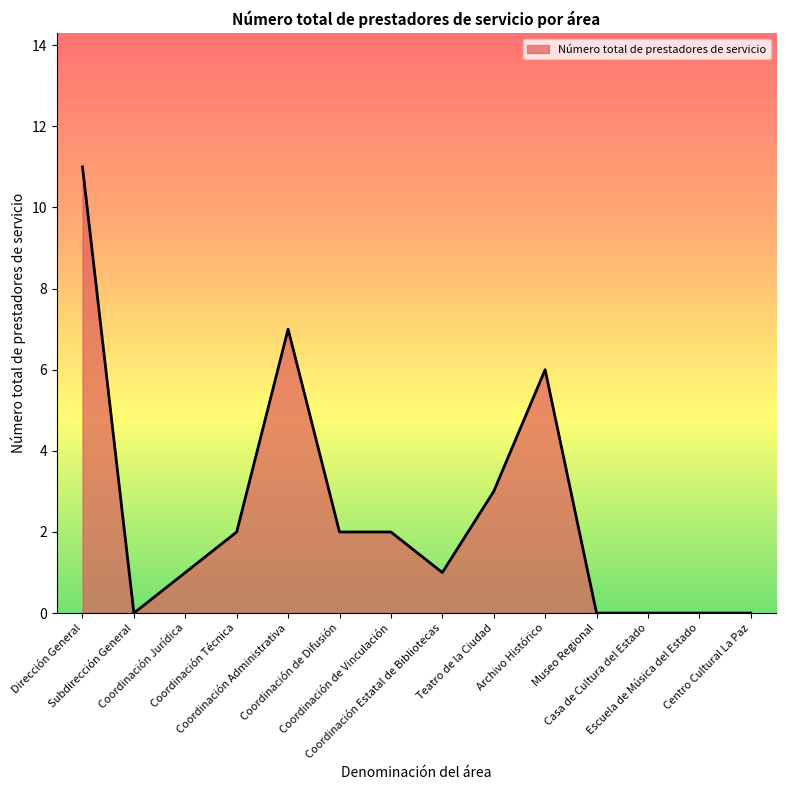

The chart shows a value of 7 at Museo Regional. True or false?

False